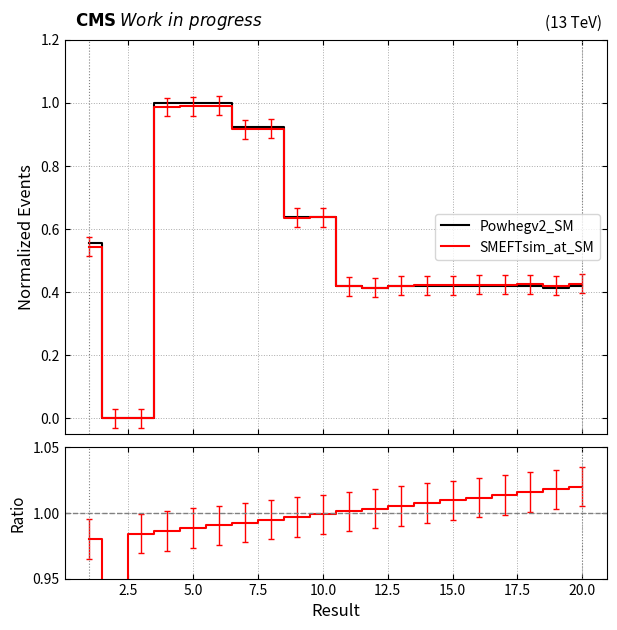

True or false: SMEFTsim_at_SM and Ratio cross at least once.

False